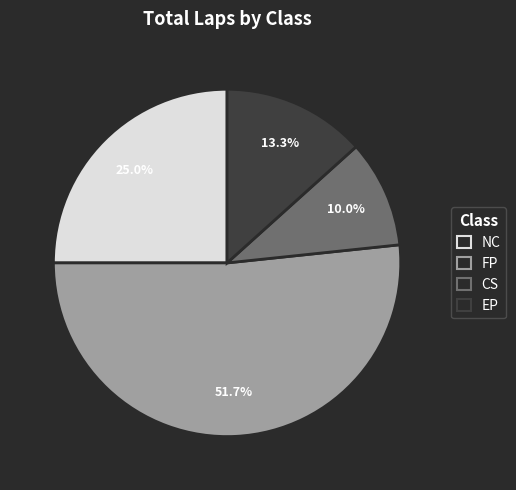

What is the smallest slice in the pie chart?

CS